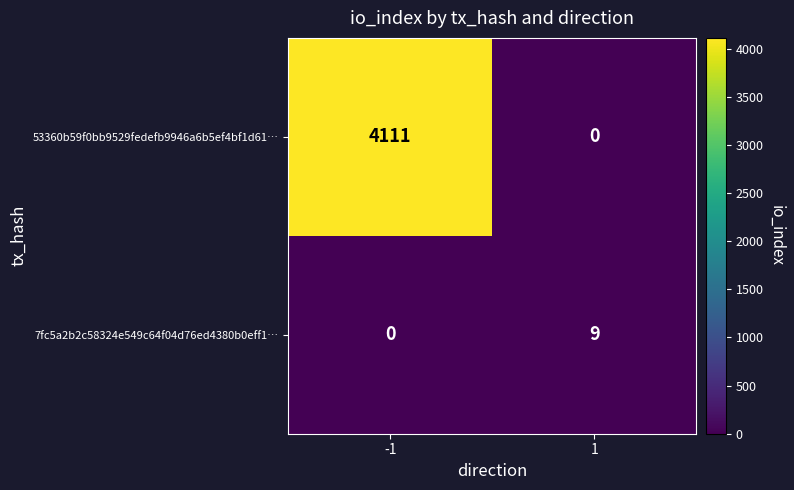

Which series has the largest range (max minus min)?

53360b59f0bb9529fedefb9946a6b5ef4bf1d61…